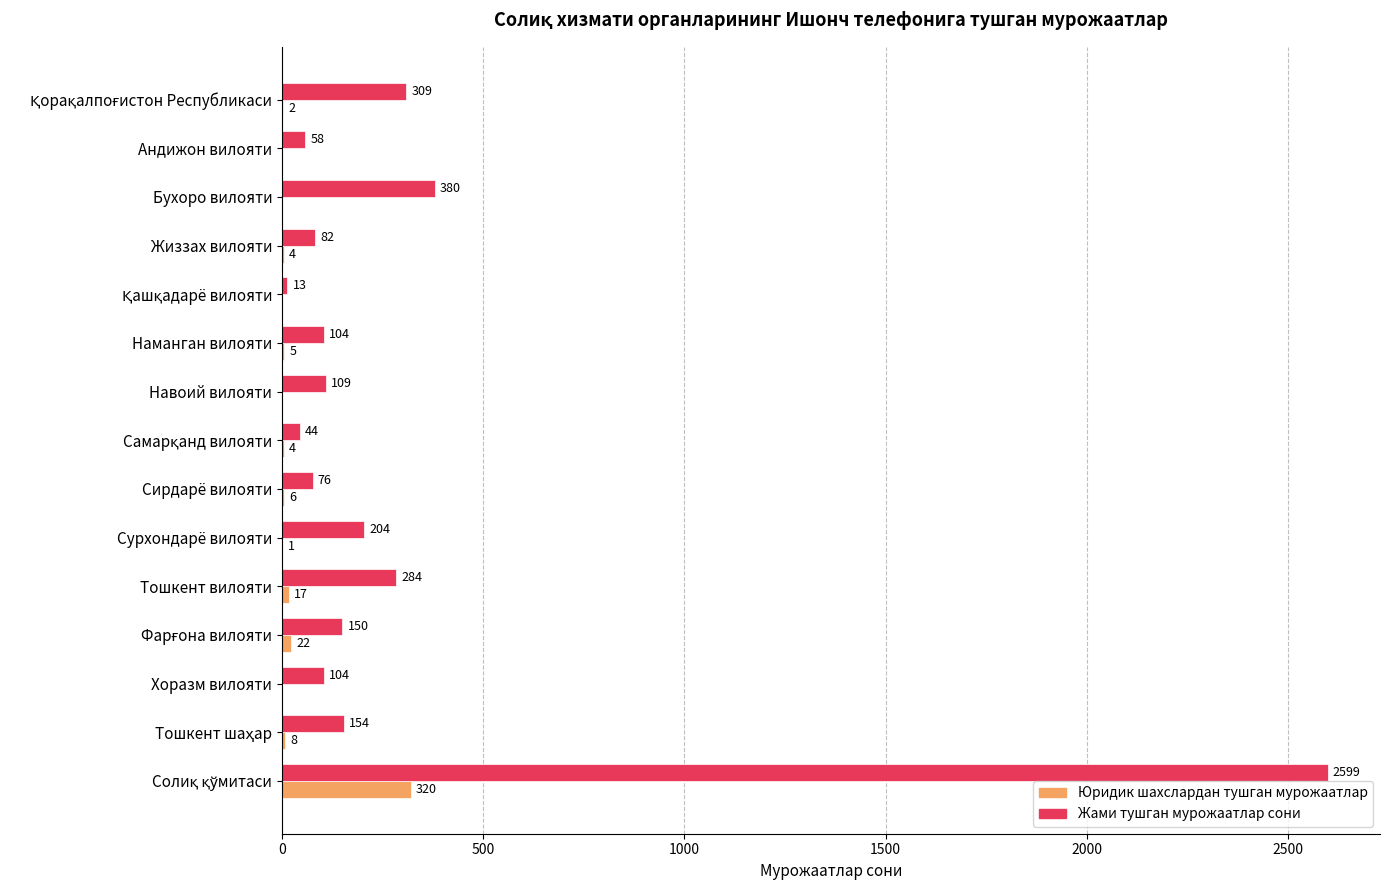

What is the average value of the Юридик шахслардан тушган мурожаатлар series?

26